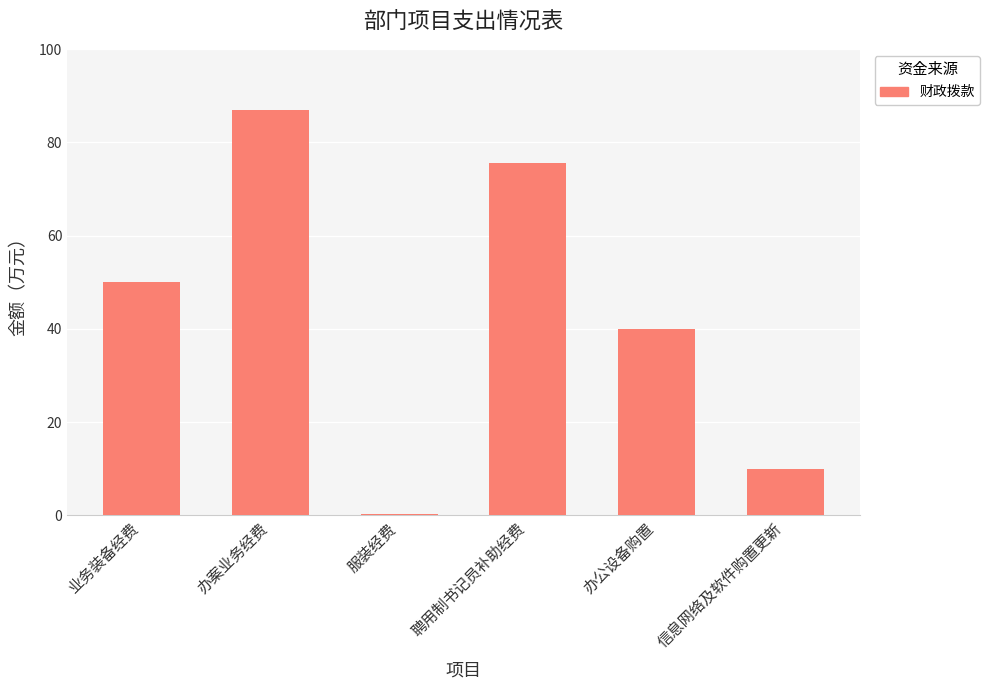

The value at 办案业务经费 is 87.0. True or false?

True